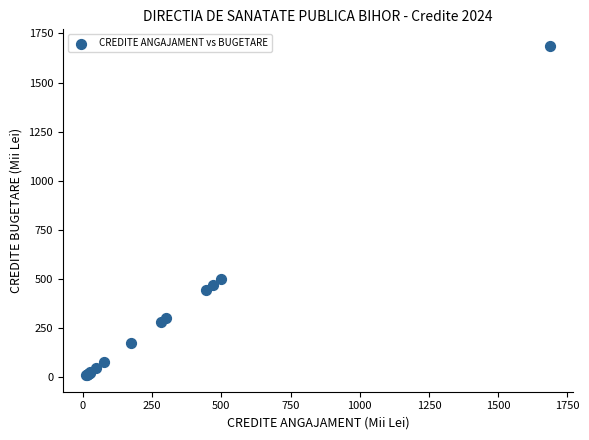

What Y value in the scatter plot is closest to 849?

500